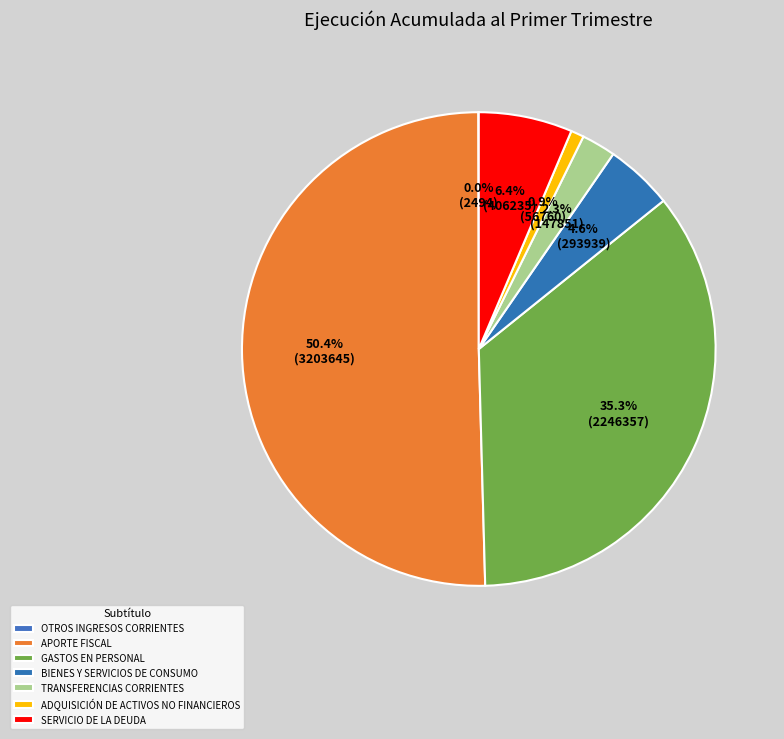

To the nearest percent, what portion does ADQUISICIÓN DE ACTIVOS NO FINANCIEROS represent?

1%